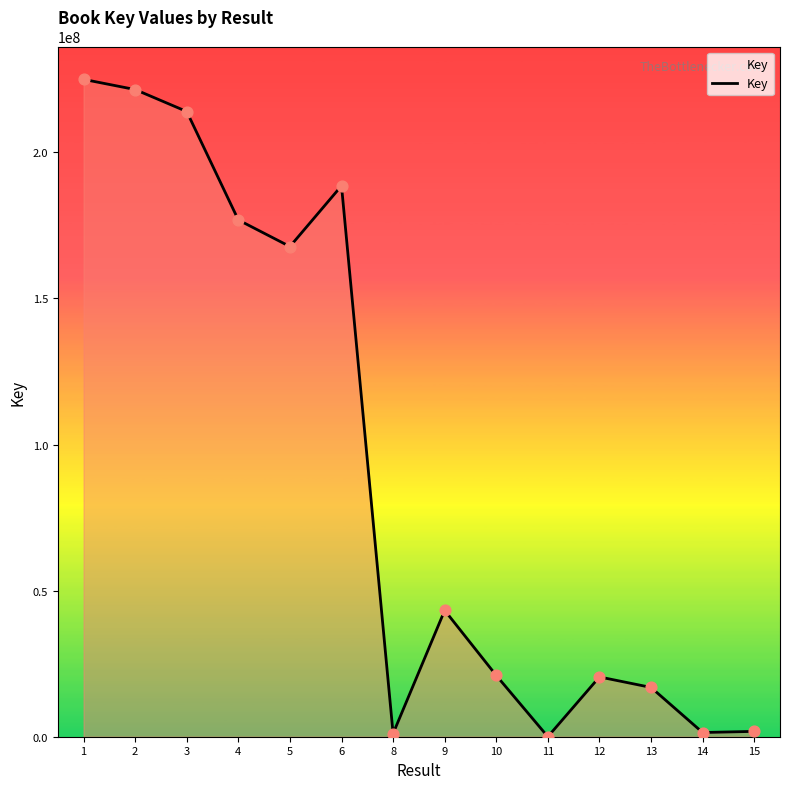

Between 10 and 15, which is larger?

10